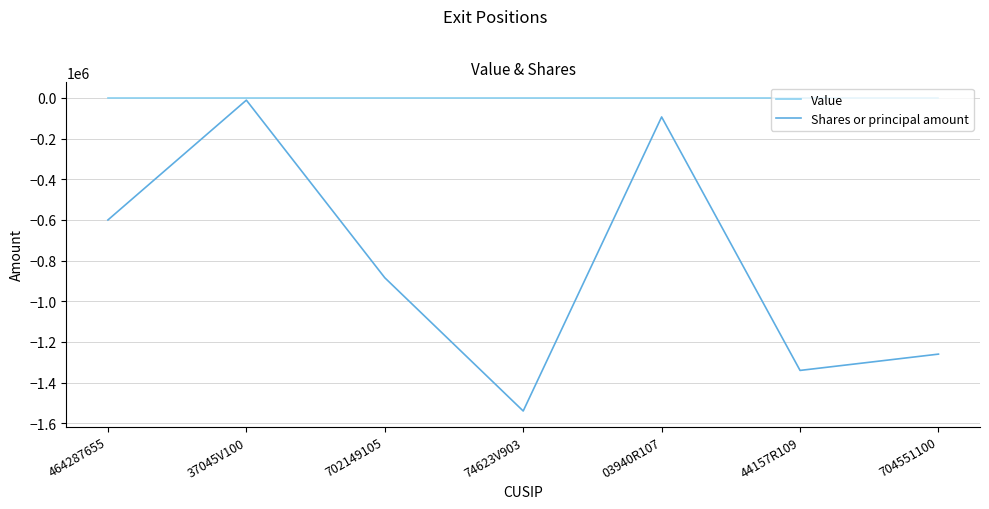

At 464287655, list the series in order from smallest to largest.

Shares or principal amount, Value